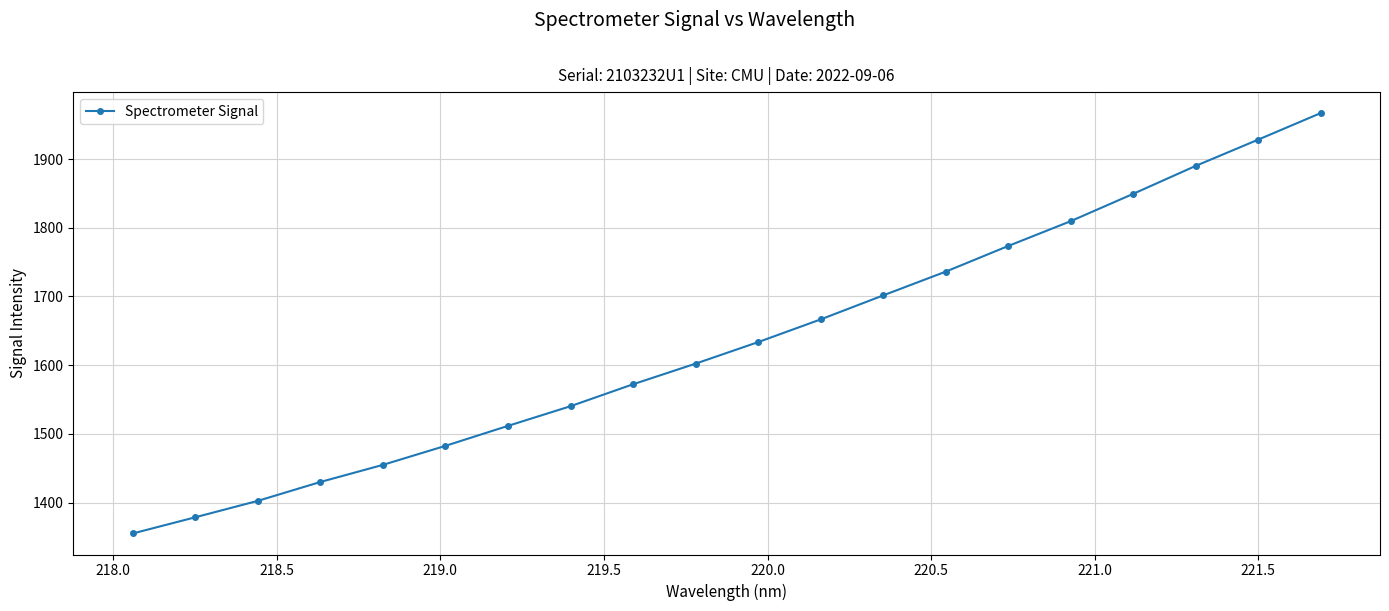

What is the difference between the maximum and minimum values?

612.0